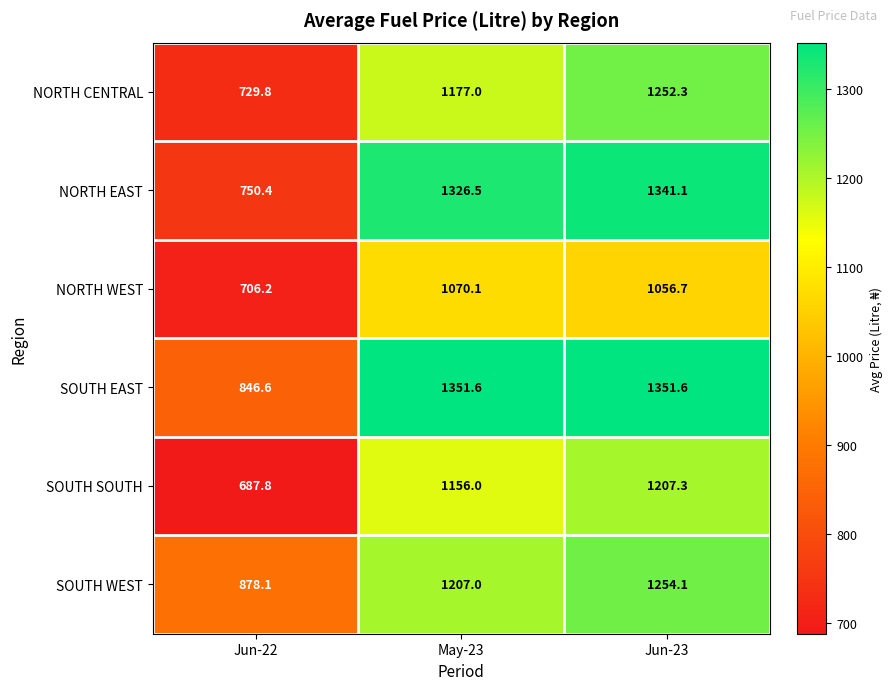

Rank the categories by SOUTH WEST value from lowest to highest.

Jun-22, May-23, Jun-23